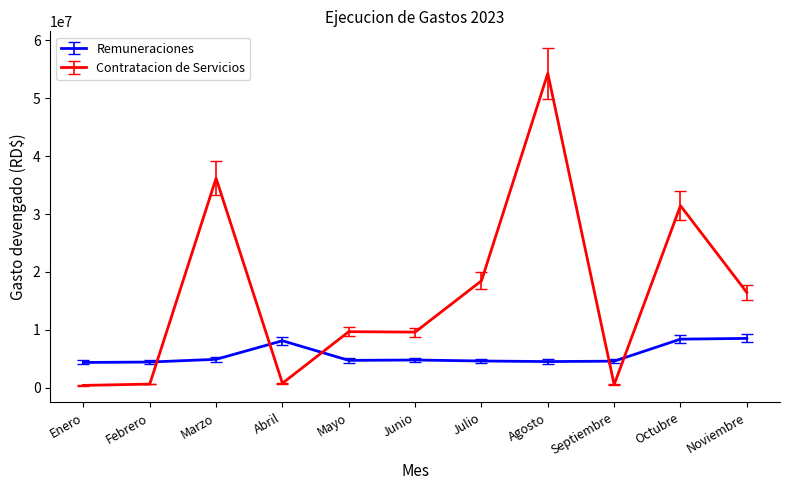

What is the average value of the Remuneraciones series?

5652812.5